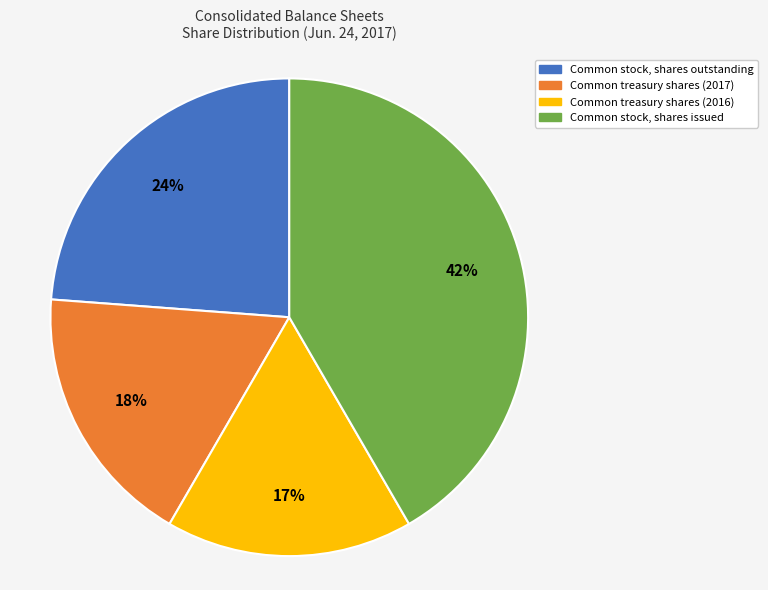

Does any single category account for the majority?

No